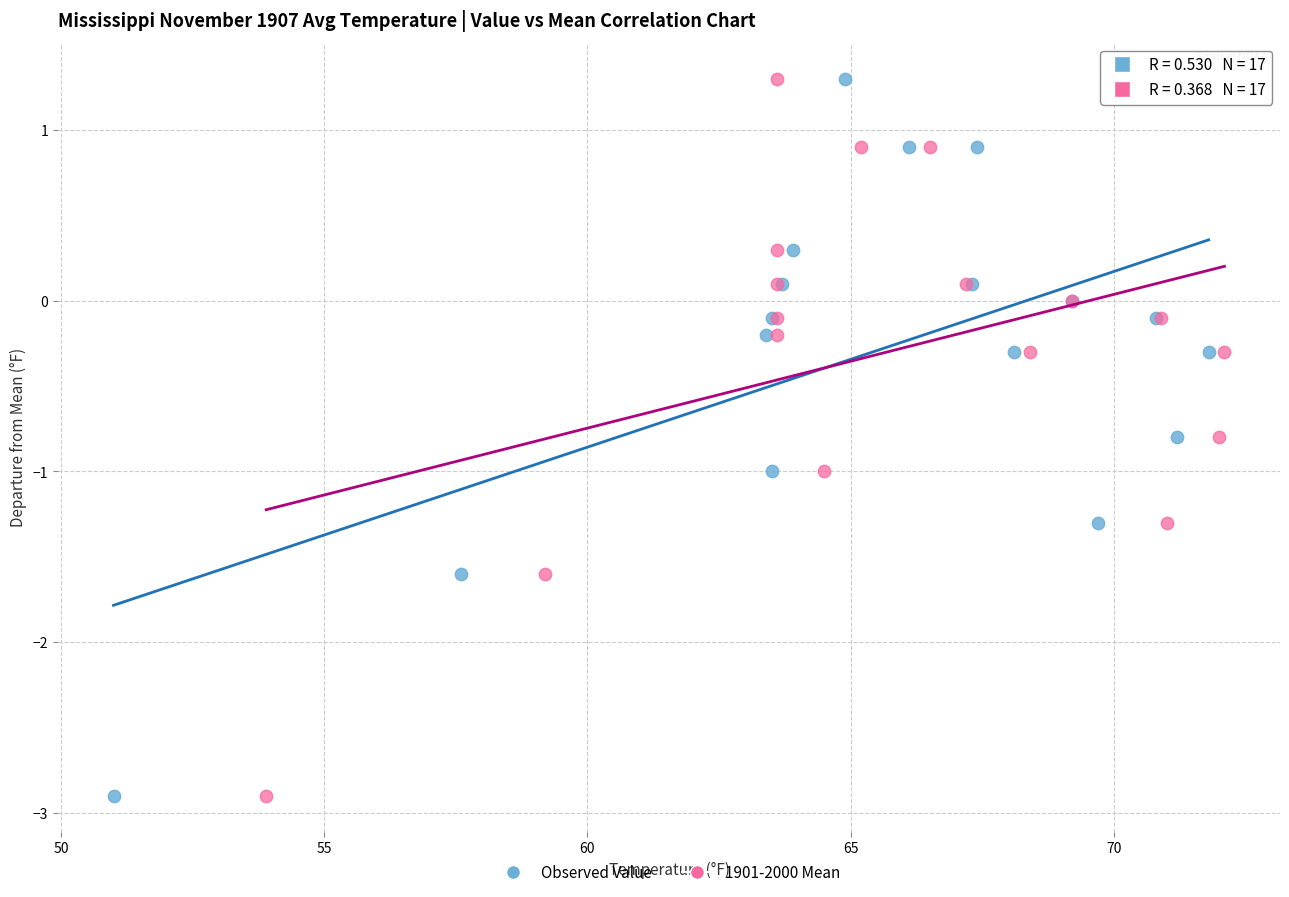

What are all the series names shown in the legend?

Observed Value, 1901-2000 Mean